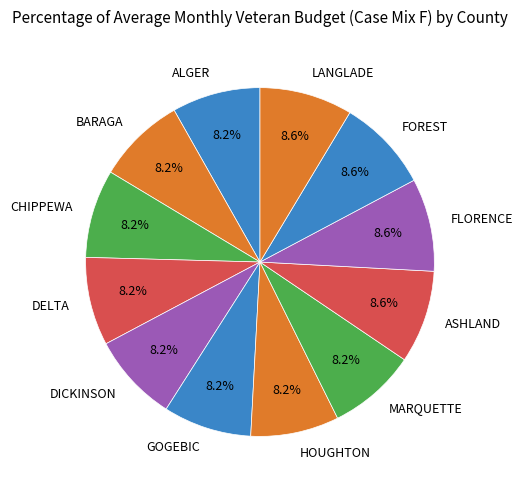

Does ASHLAND represent more than half of the total?

No